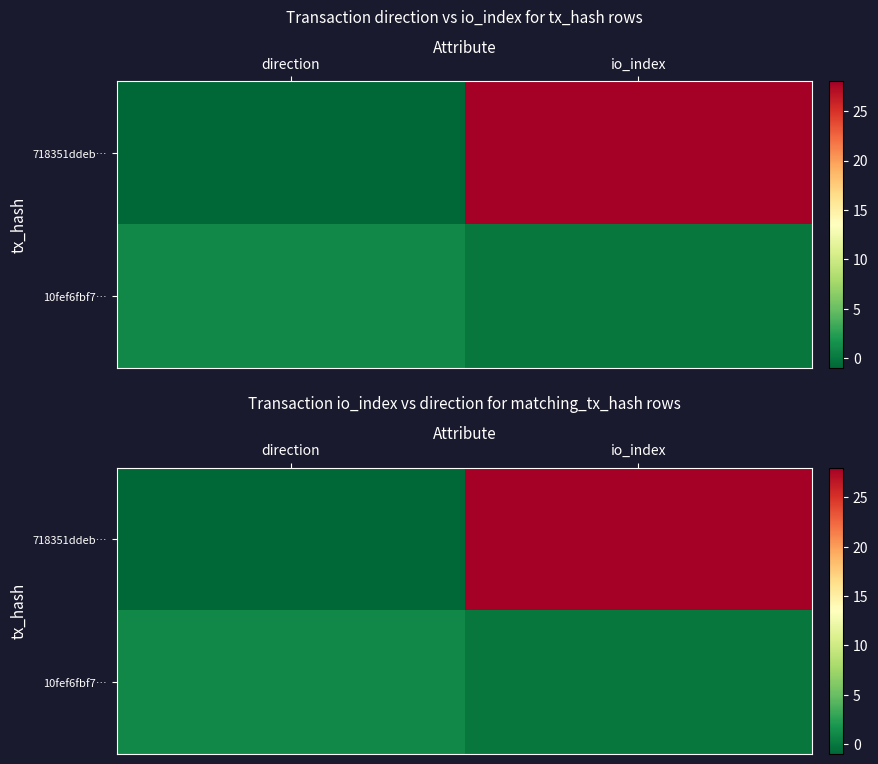

What is the maximum value shown in the chart?

28